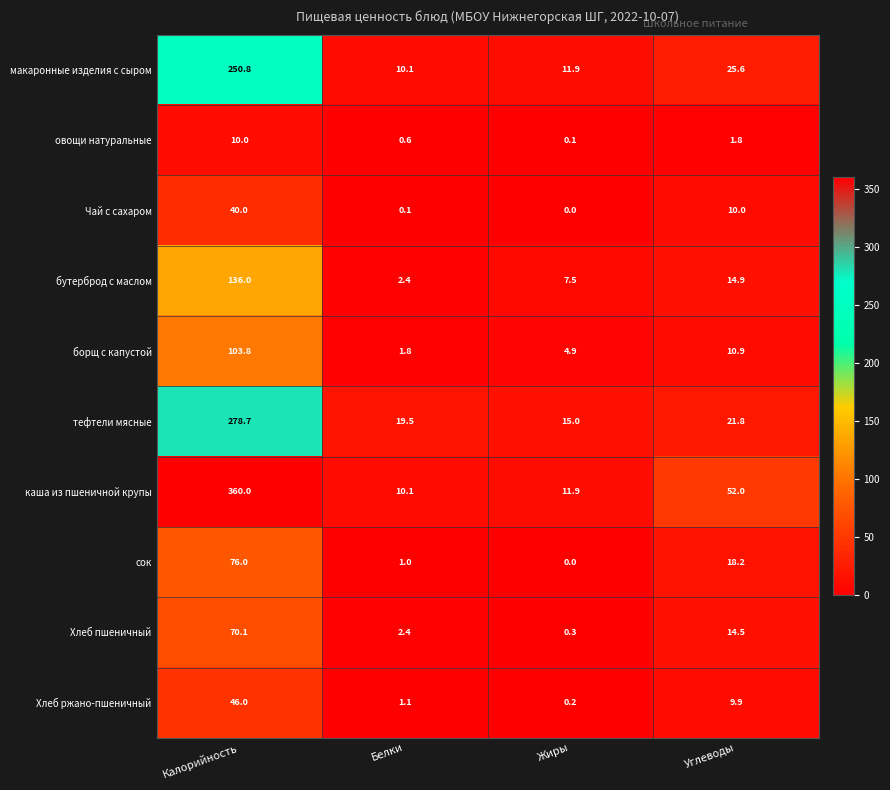

List the series in order of their peak value, lowest first.

овощи натуральные, Чай с сахаром, Хлеб ржано-пшеничный, Хлеб пшеничный, сок, борщ с капустой, бутерброд с маслом, макаронные изделия с сыром, тефтели мясные, каша из пшеничной крупы